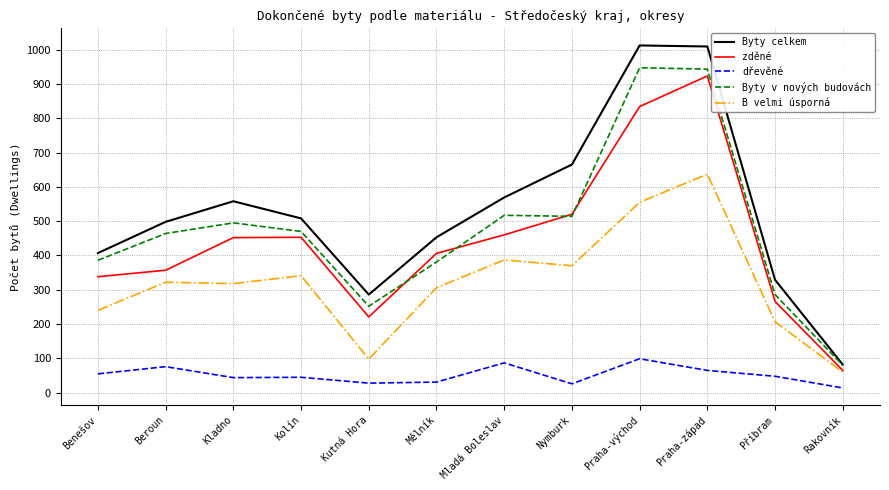

What is the maximum value for B velmi úsporná?

637